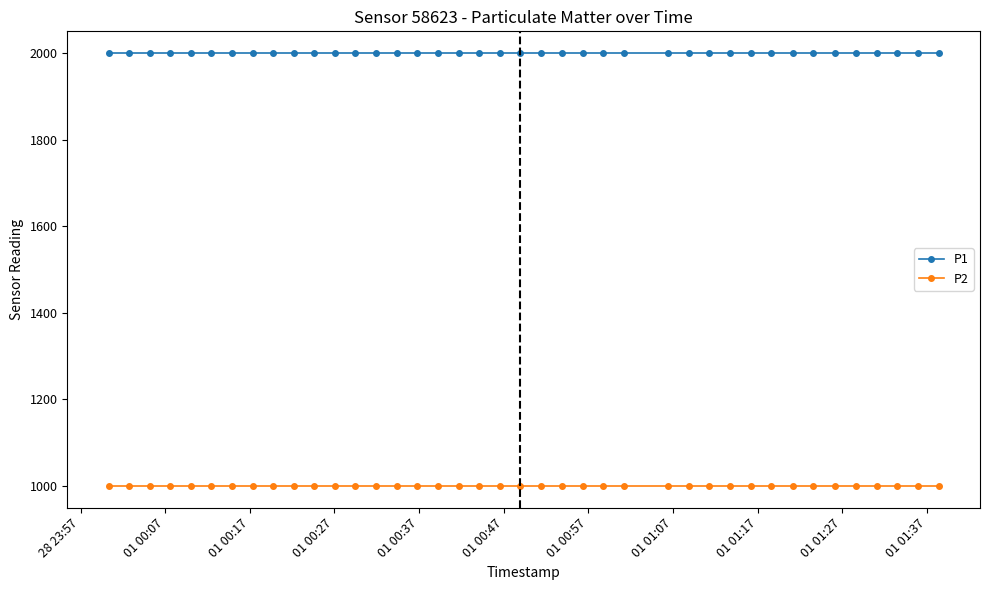

What is the highest value of the P1 series?

1999.9